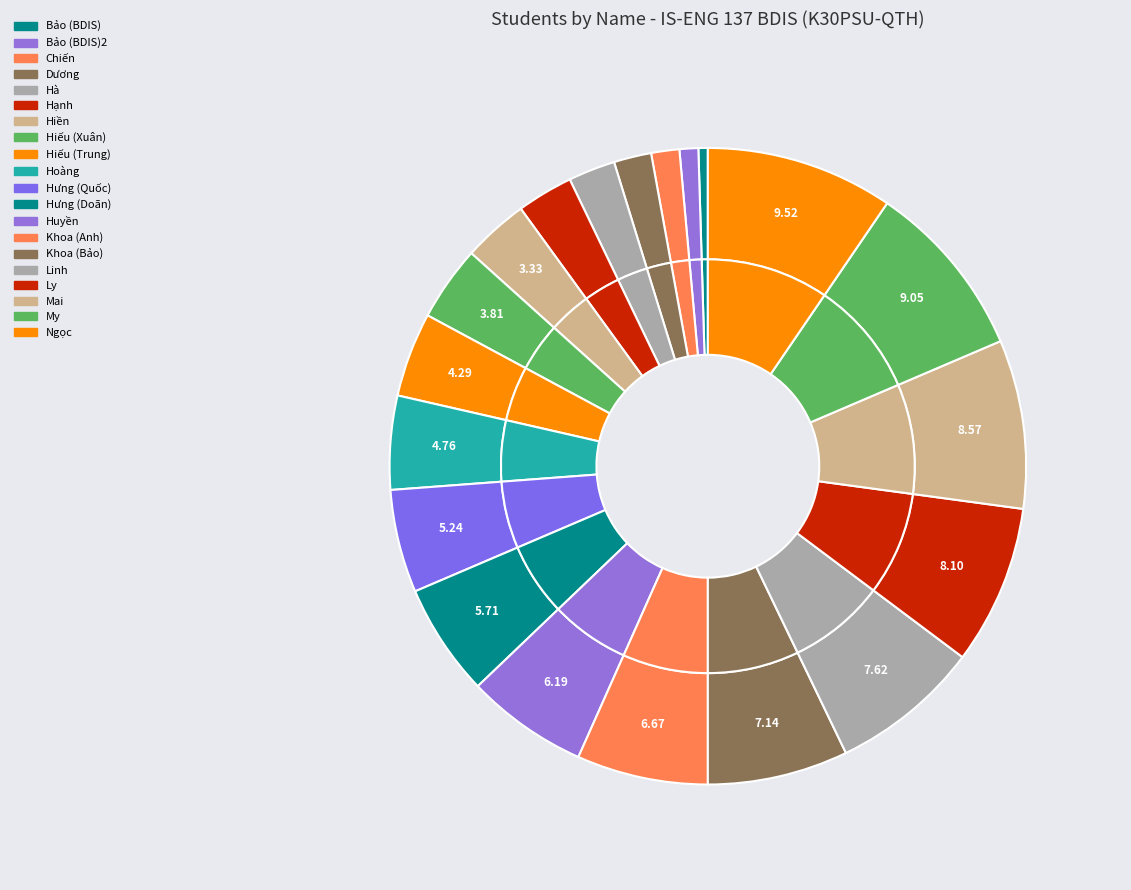

Does any single category account for the majority?

No